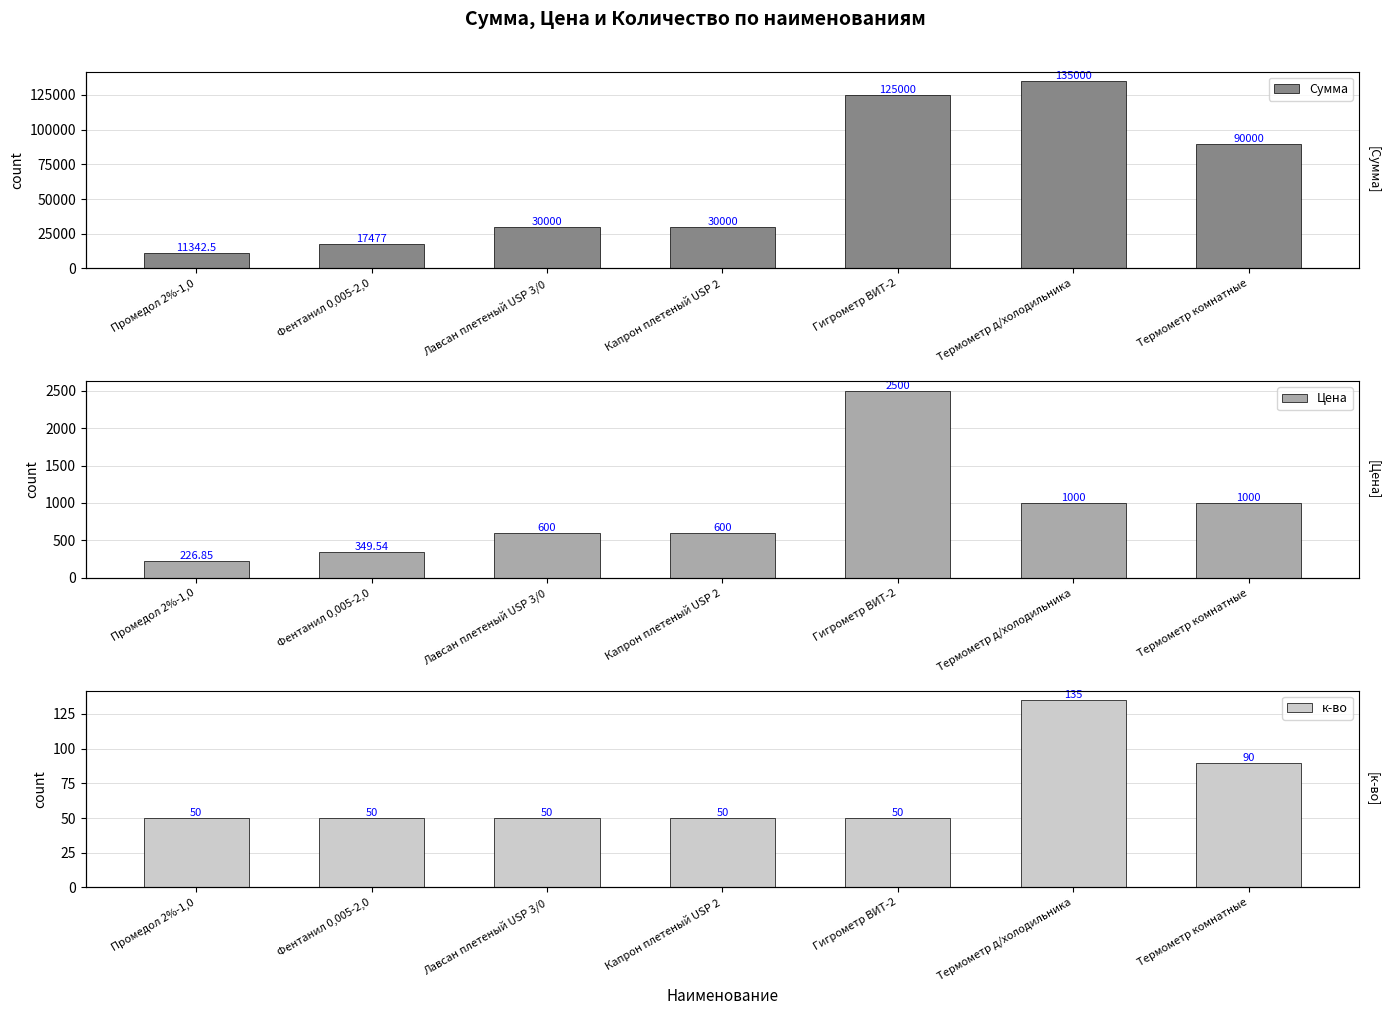

True or false: Цена has a value of 2500.0 at Гигрометр ВИТ-2.

True